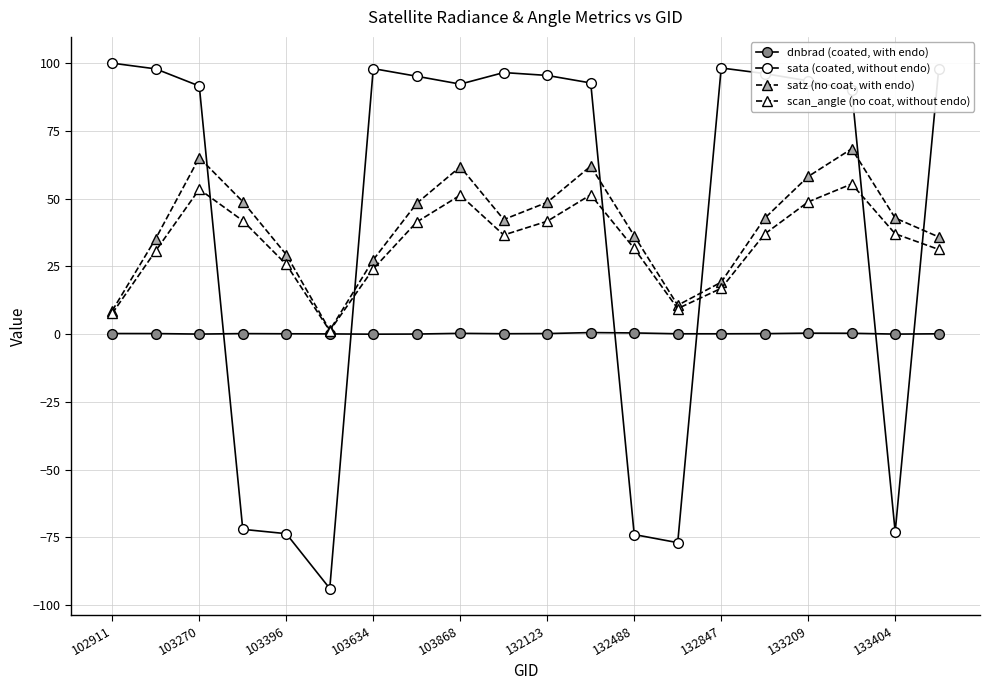

Is this an area chart (filled region under the line)?

No